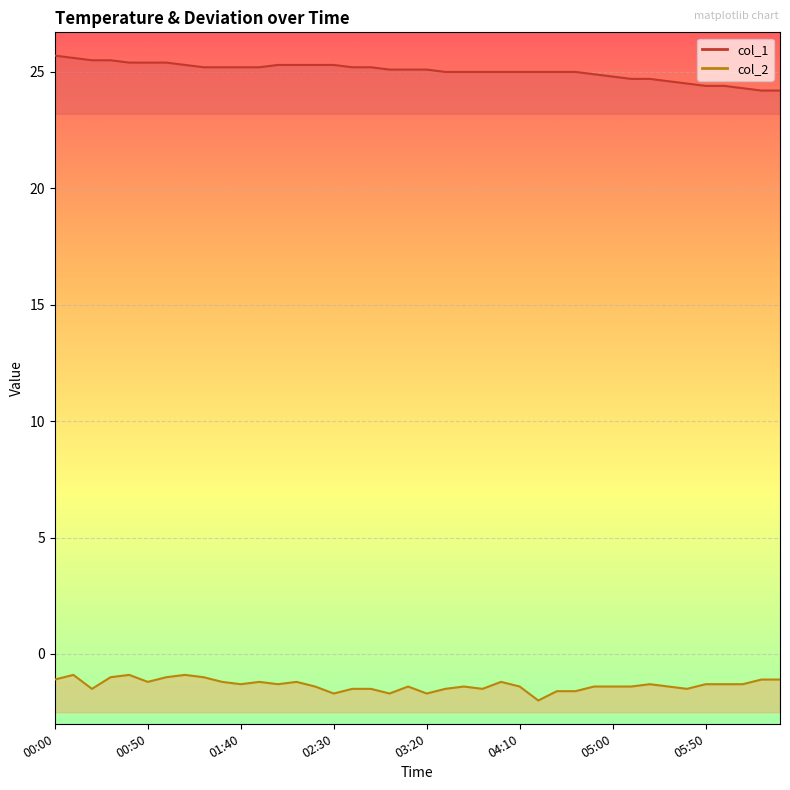

What are all the series names shown in the legend?

col_1, col_2